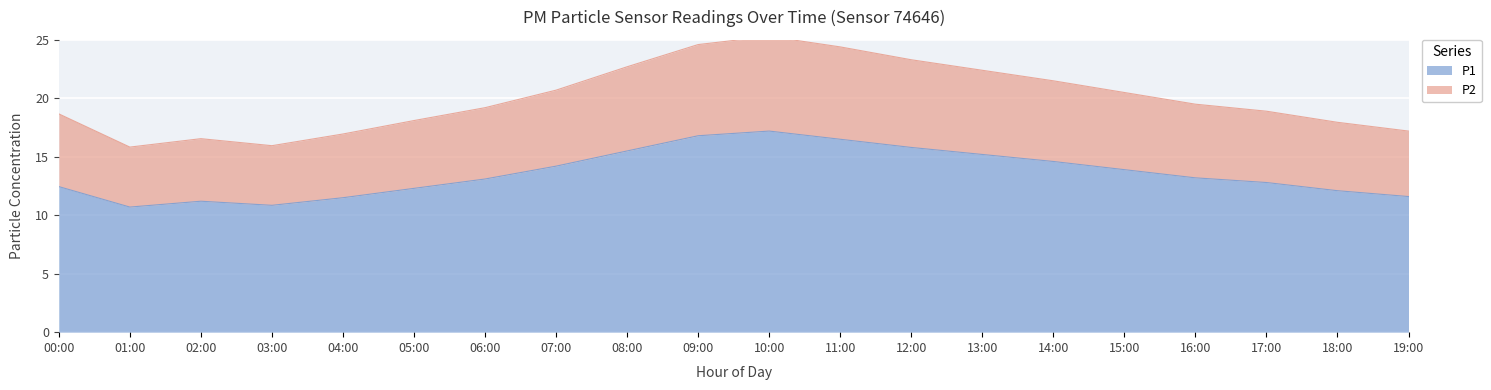

The value of P1 at 06:00 is 13.1. True or false?

True